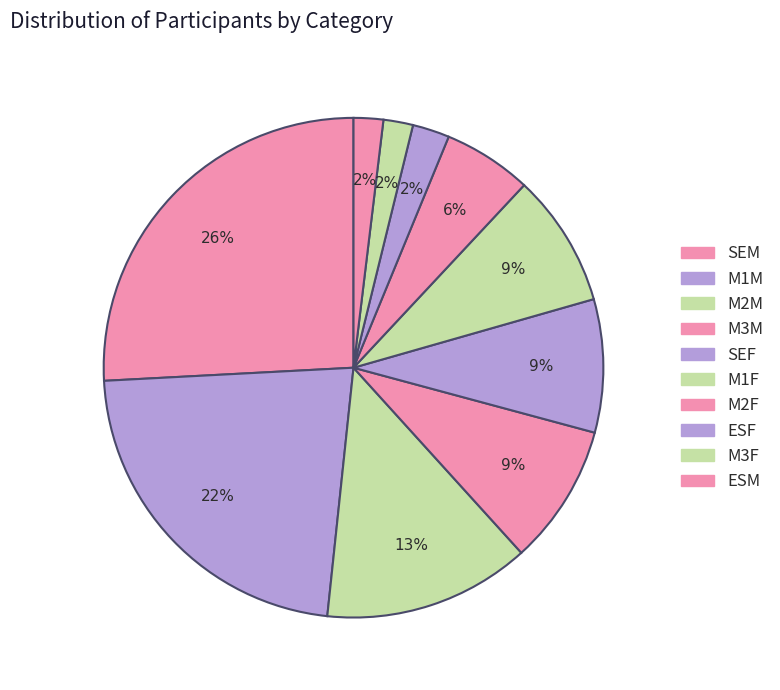

How many segments does this pie chart have?

10